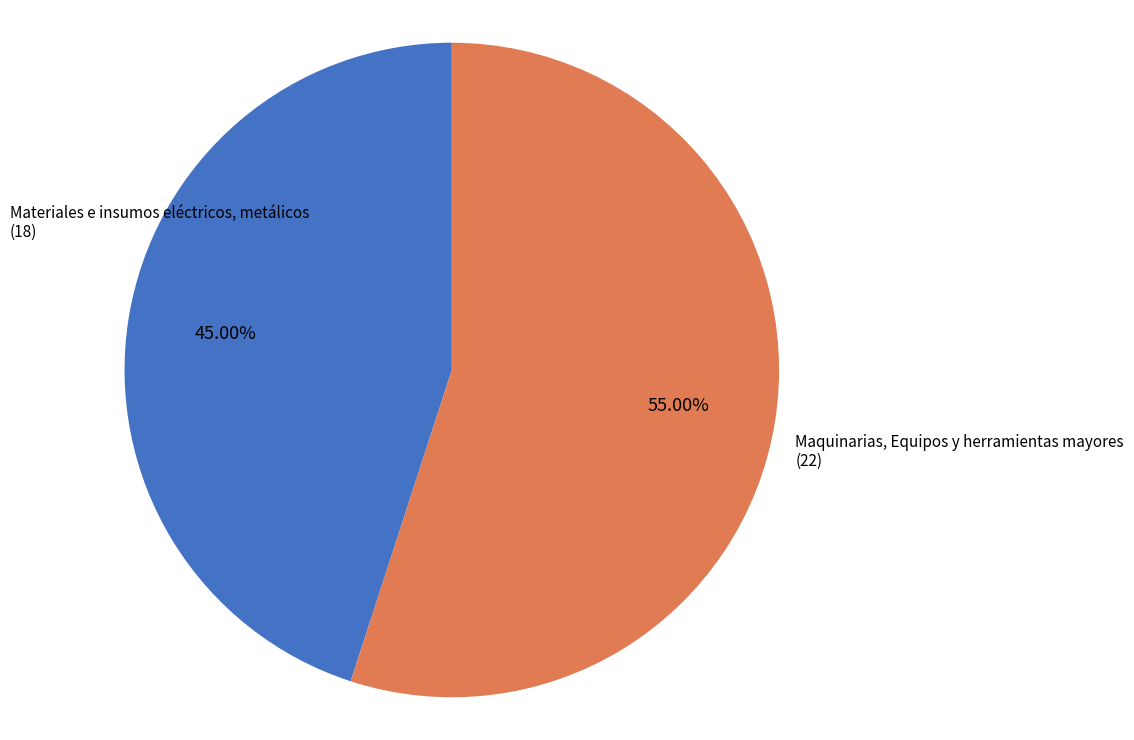

Rank the categories by value from lowest to highest.

Materiales e insumos eléctricos, metálicos, Maquinarias, Equipos y herramientas mayores